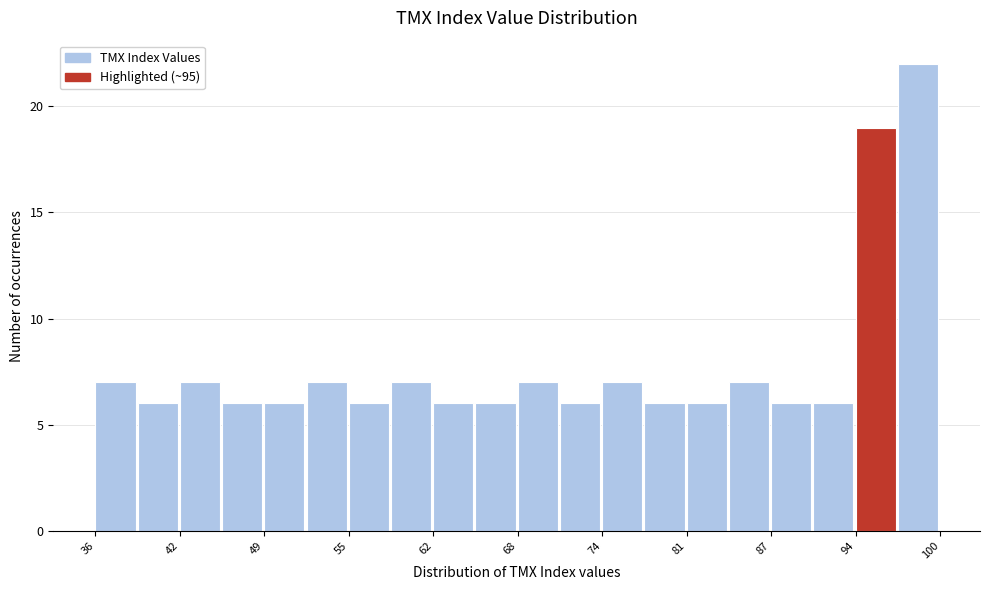

Read against the x-axis, roughly where is the centre of the tallest bar?

98